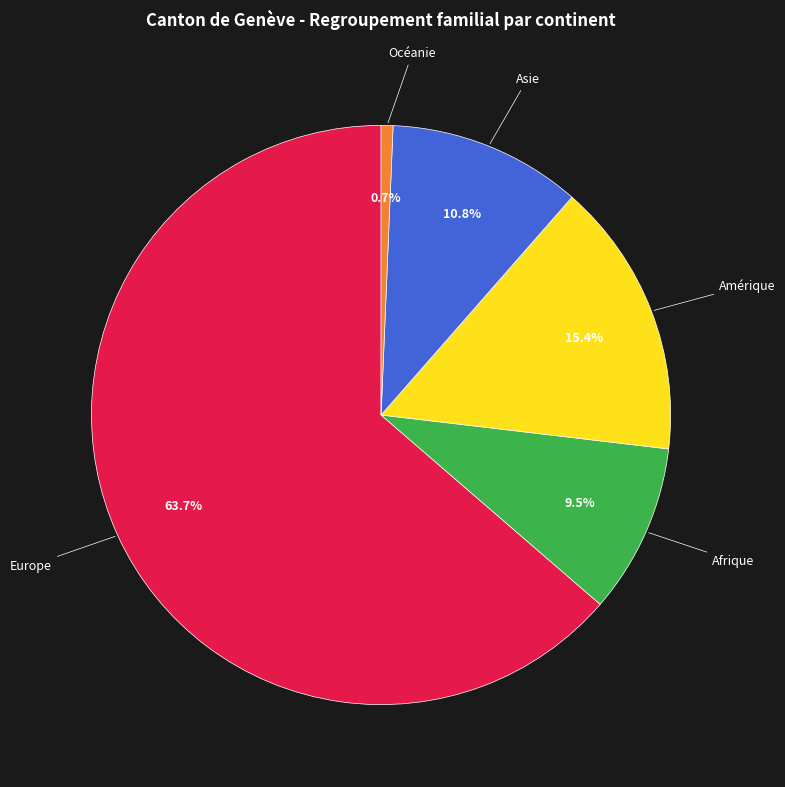

Is there a majority slice in this chart?

Yes